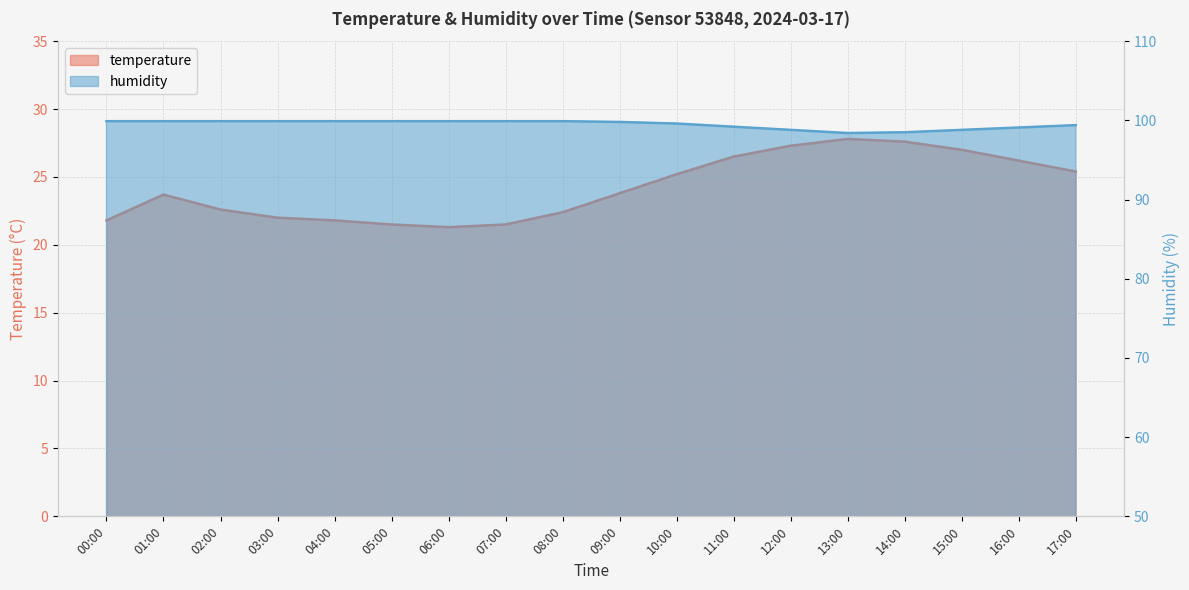

What is the difference between the highest and lowest values at 07:00?

78.4